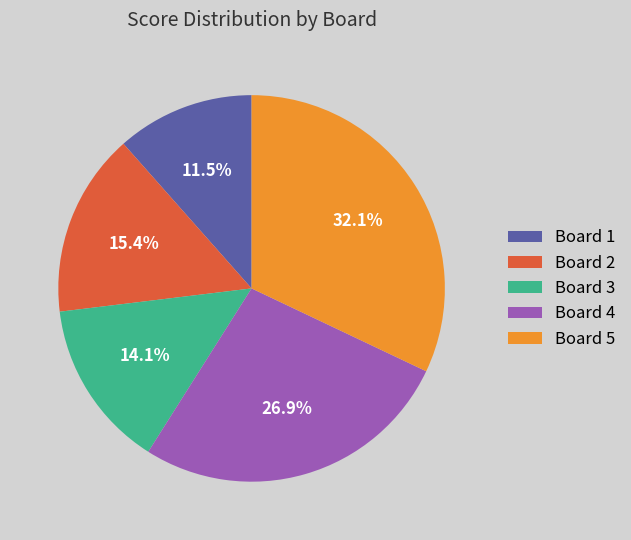

Rank the categories by value from highest to lowest.

Board 5, Board 4, Board 2, Board 3, Board 1